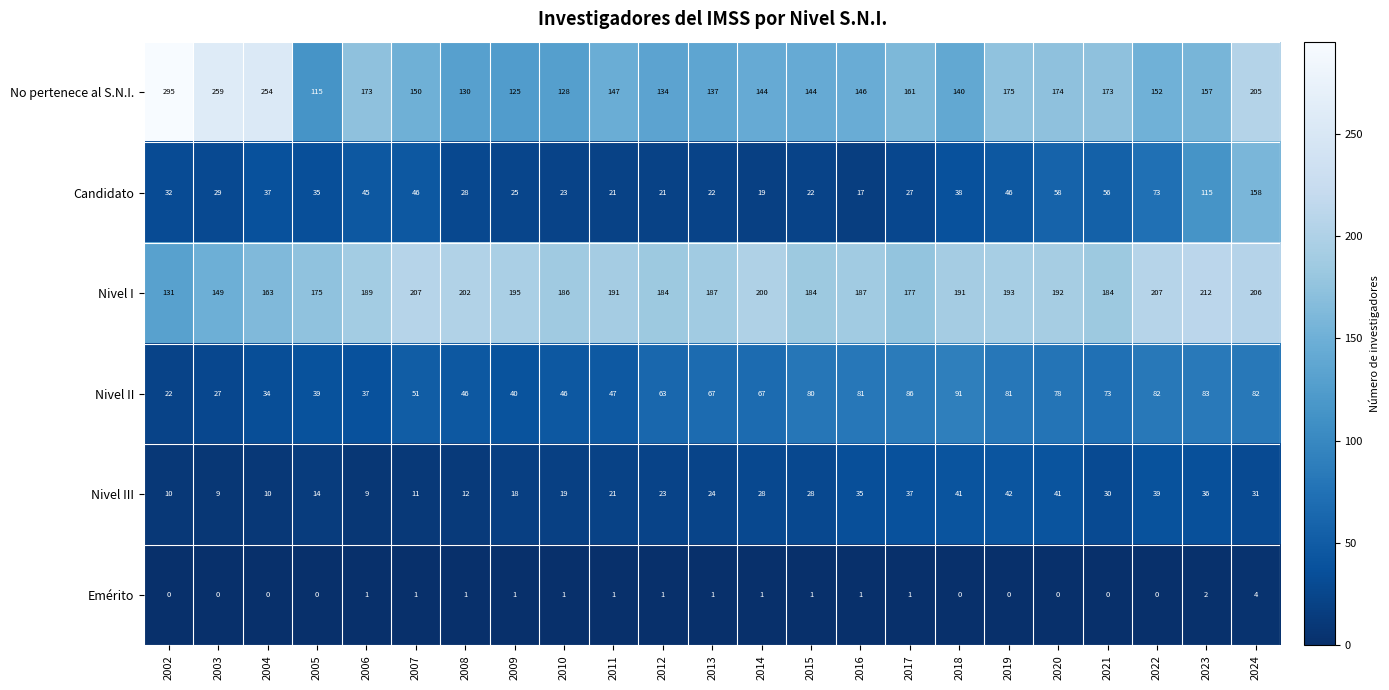

The No pertenece al S.N.I. series shows 161 at 2017. True or false?

True